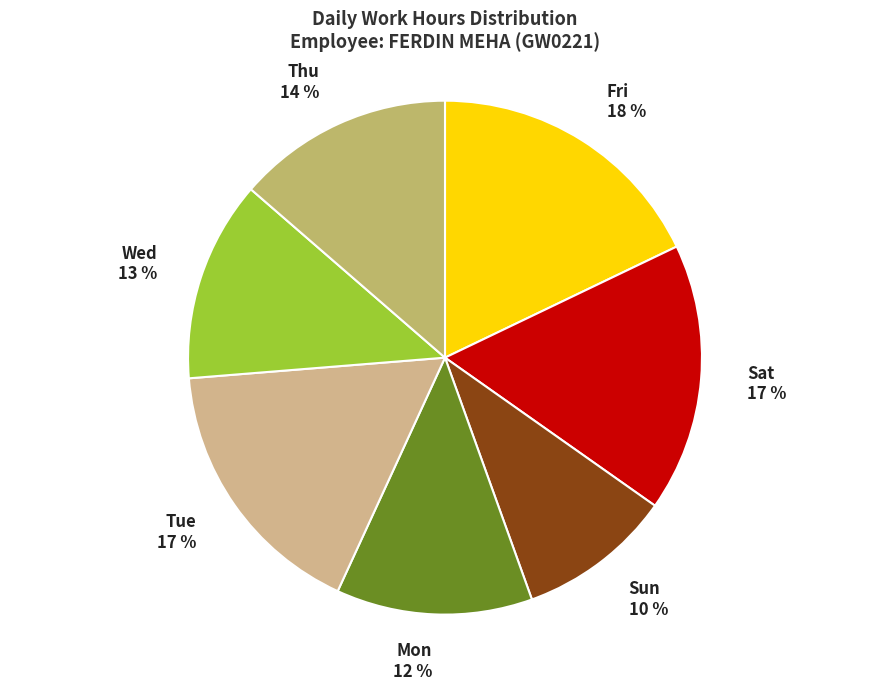

What is the ratio of the value at Tue 17 % to the value at Mon 12 %?

1.4